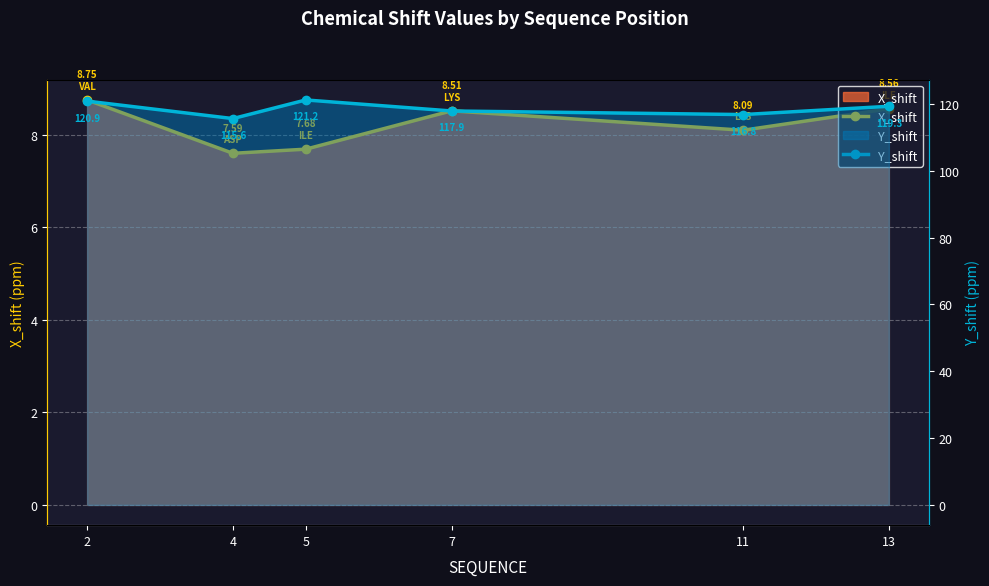

True or false: X_shift and Y_shift intersect in this chart.

False